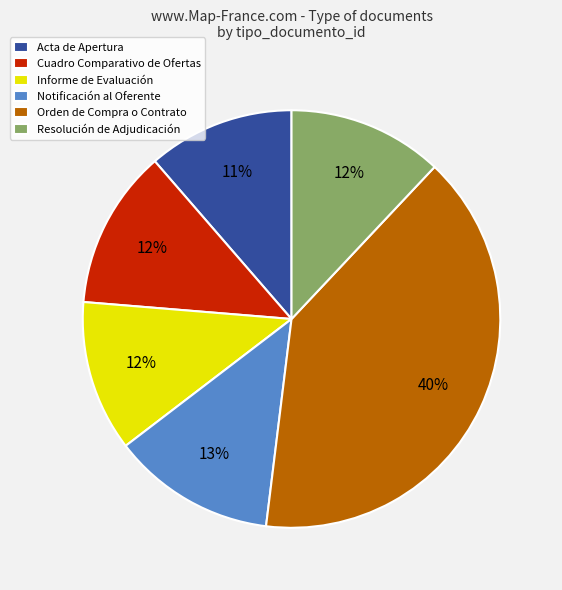

To the nearest percent, what is the difference between the largest and smallest slice percentages?

29%